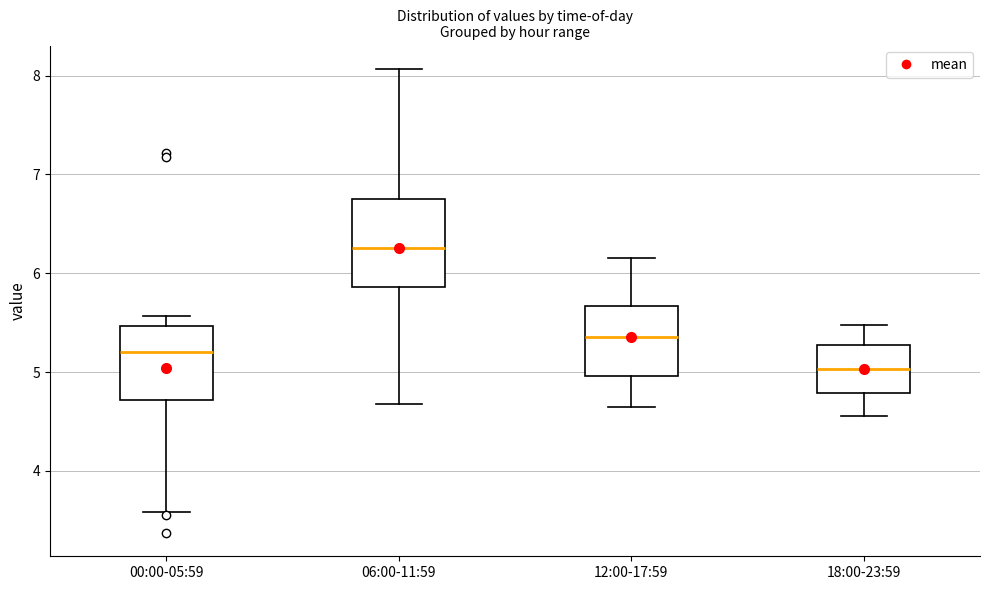

Reading left to right, transcribe this box plot: for each box, give where its median line is, the range the box spans, and where its two whiskers end, as read against the y-axis. The values are not printed on the chart, so give them approximately, as read against the axis.

00:00-05:59: median 5.2, box 4.7 to 5.5, whiskers 3.6 to 5.6
06:00-11:59: median 6.3, box 5.9 to 6.8, whiskers 4.7 to 8.1
12:00-17:59: median 5.4, box 5.0 to 5.7, whiskers 4.7 to 6.2
18:00-23:59: median 5.0, box 4.8 to 5.3, whiskers 4.6 to 5.5